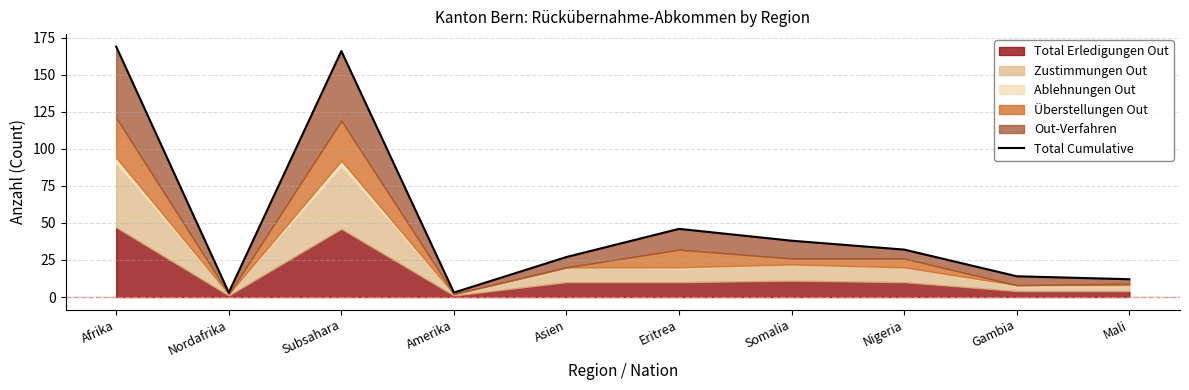

The chart shows a value of 14 at Gambia. True or false?

True